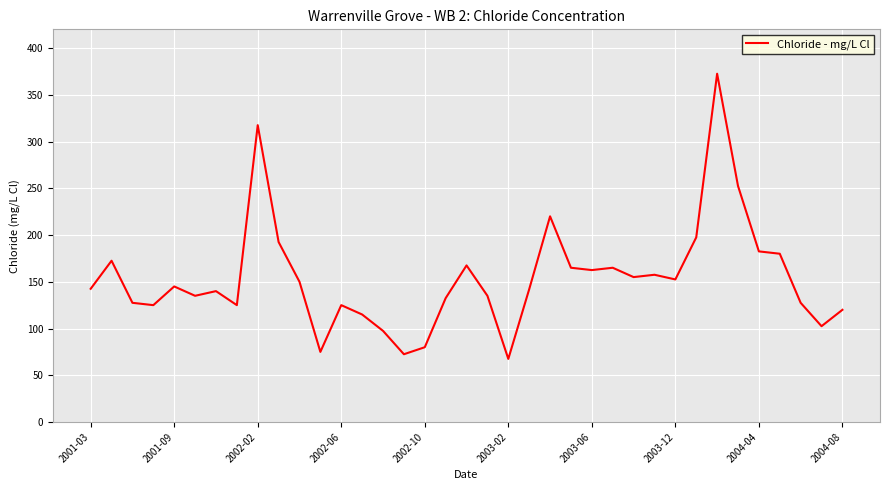

What is the maximum value shown in the chart?

372.5